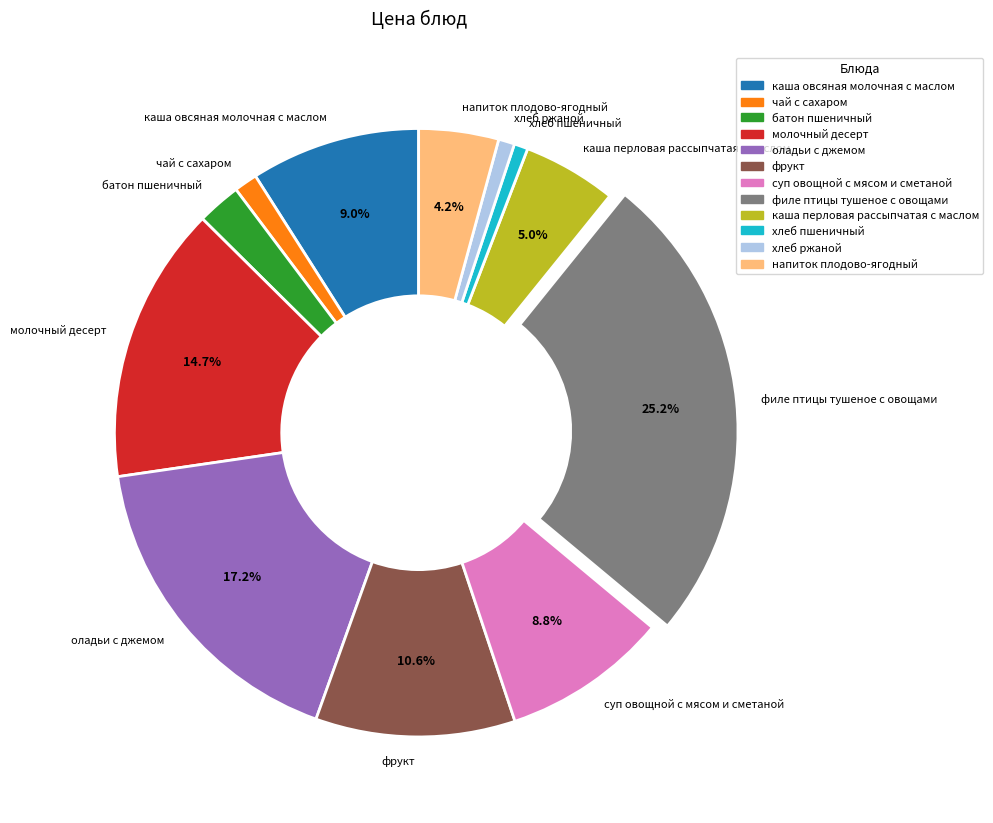

To the nearest percent, what percentage of the pie is чай с сахаром?

1%